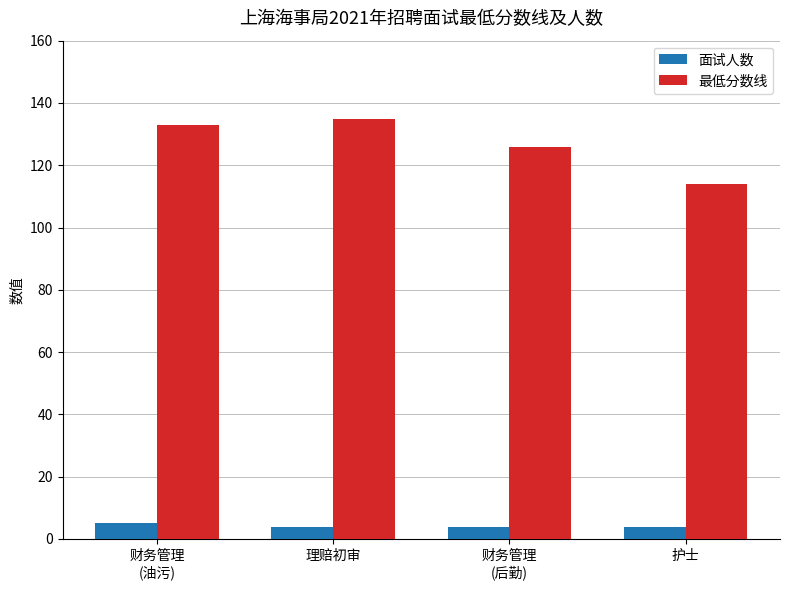

What is the highest value of the 最低分数线 series?

135